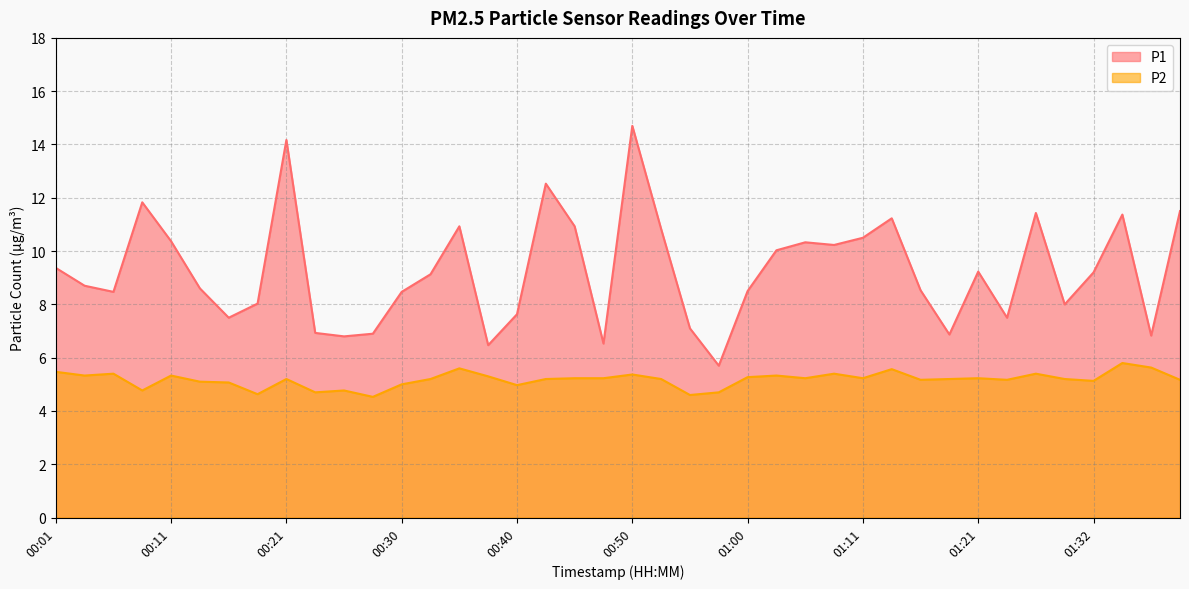

Where does the P1 series first go above 9?

00:01